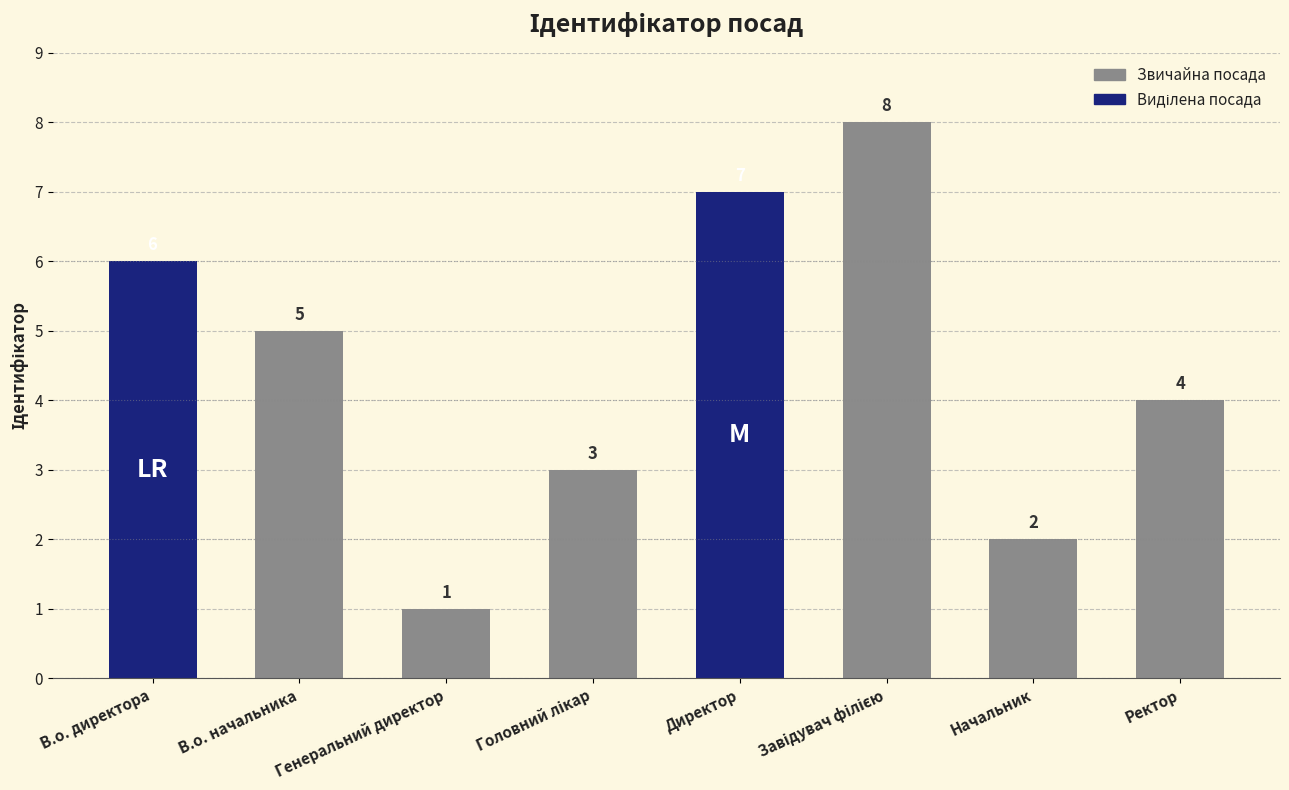

Does the chart contain stacked bars?

No